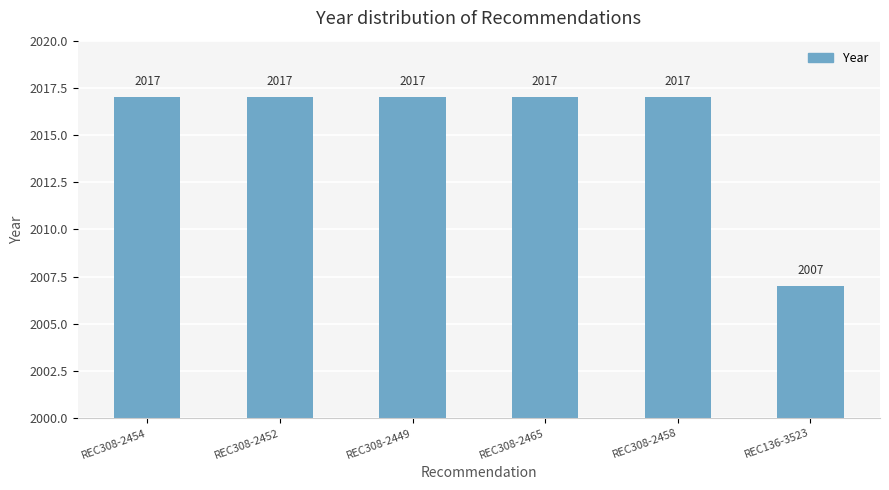

What is the value of the 3rd bar from the left?

2017